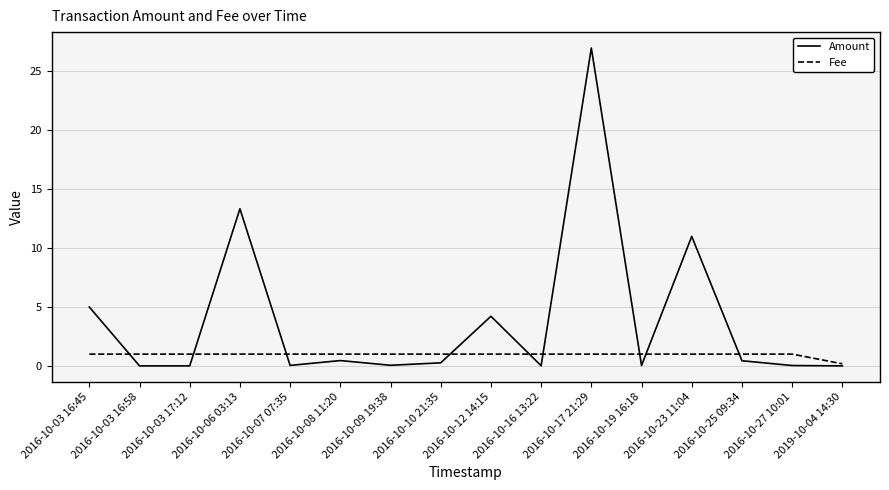

Is the value of Fee at 2016-10-17 21:29 greater than the value of Amount at 2016-10-19 16:18?

Yes